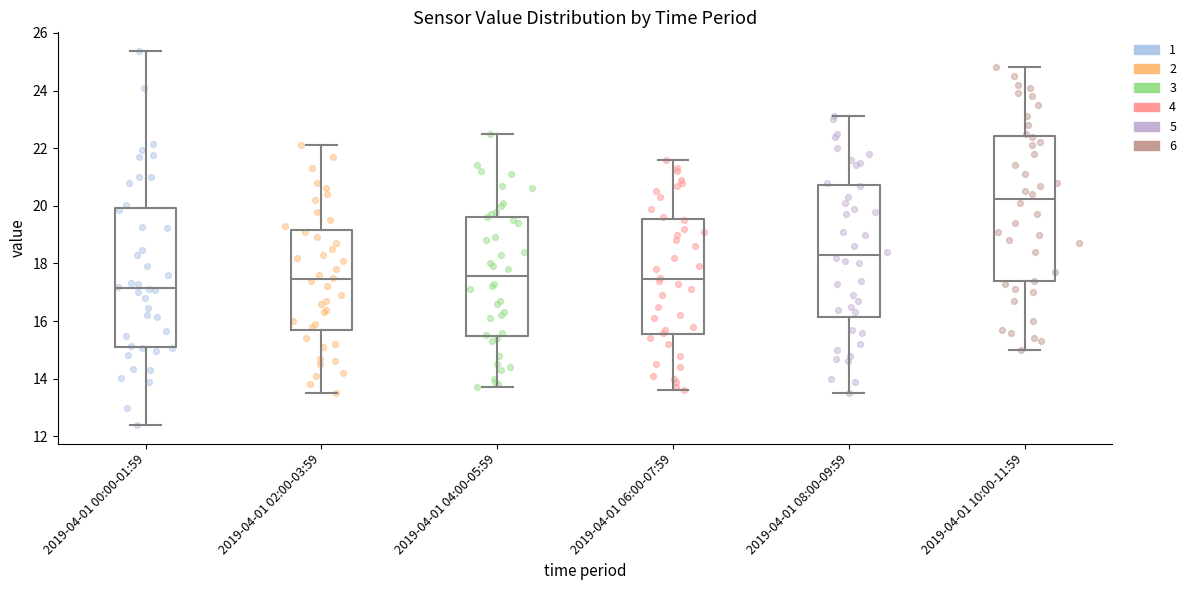

Reading left to right, transcribe this box plot: for each box, give where its median line is, the range the box spans, and where its two whiskers end, as read against the y-axis. The values are not printed on the chart, so give them approximately, as read against the axis.

2019-04-01 00:00-01:59: median 17.2, box 15.2 to 20.0, whiskers 12.4 to 25.4
2019-04-01 02:00-03:59: median 17.4, box 15.8 to 19.2, whiskers 13.6 to 22.2
2019-04-01 04:00-05:59: median 17.6, box 15.4 to 19.6, whiskers 13.8 to 22.6
2019-04-01 06:00-07:59: median 17.4, box 15.6 to 19.6, whiskers 13.6 to 21.6
2019-04-01 08:00-09:59: median 18.4, box 16.2 to 20.8, whiskers 13.6 to 23.2
2019-04-01 10:00-11:59: median 20.2, box 17.4 to 22.4, whiskers 15.0 to 24.8